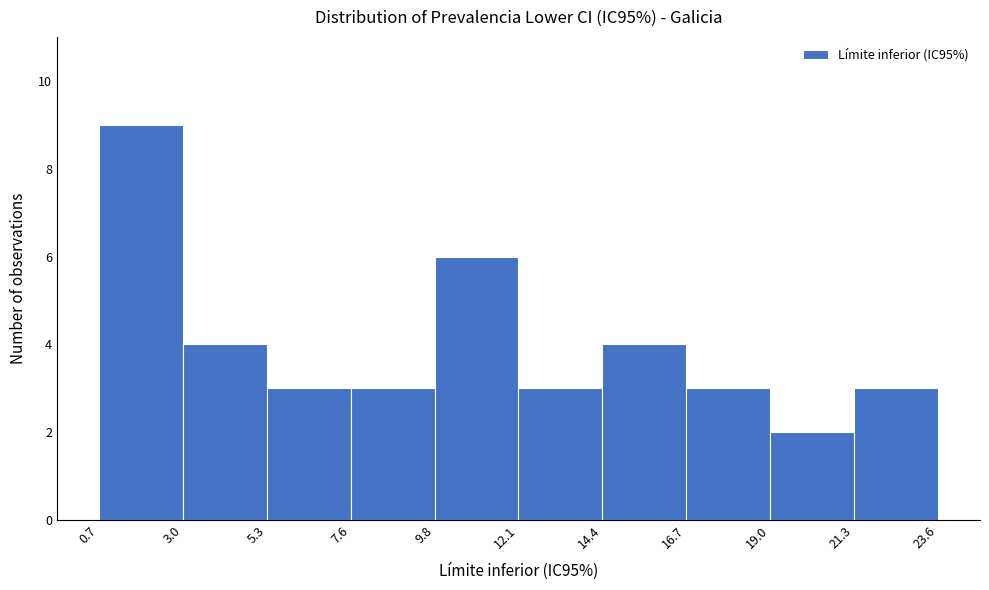

What is the height of the bar covering 9.8 to 12.1 on the x-axis? The values are not printed on the chart, so give them approximately, as read against the axis.

6